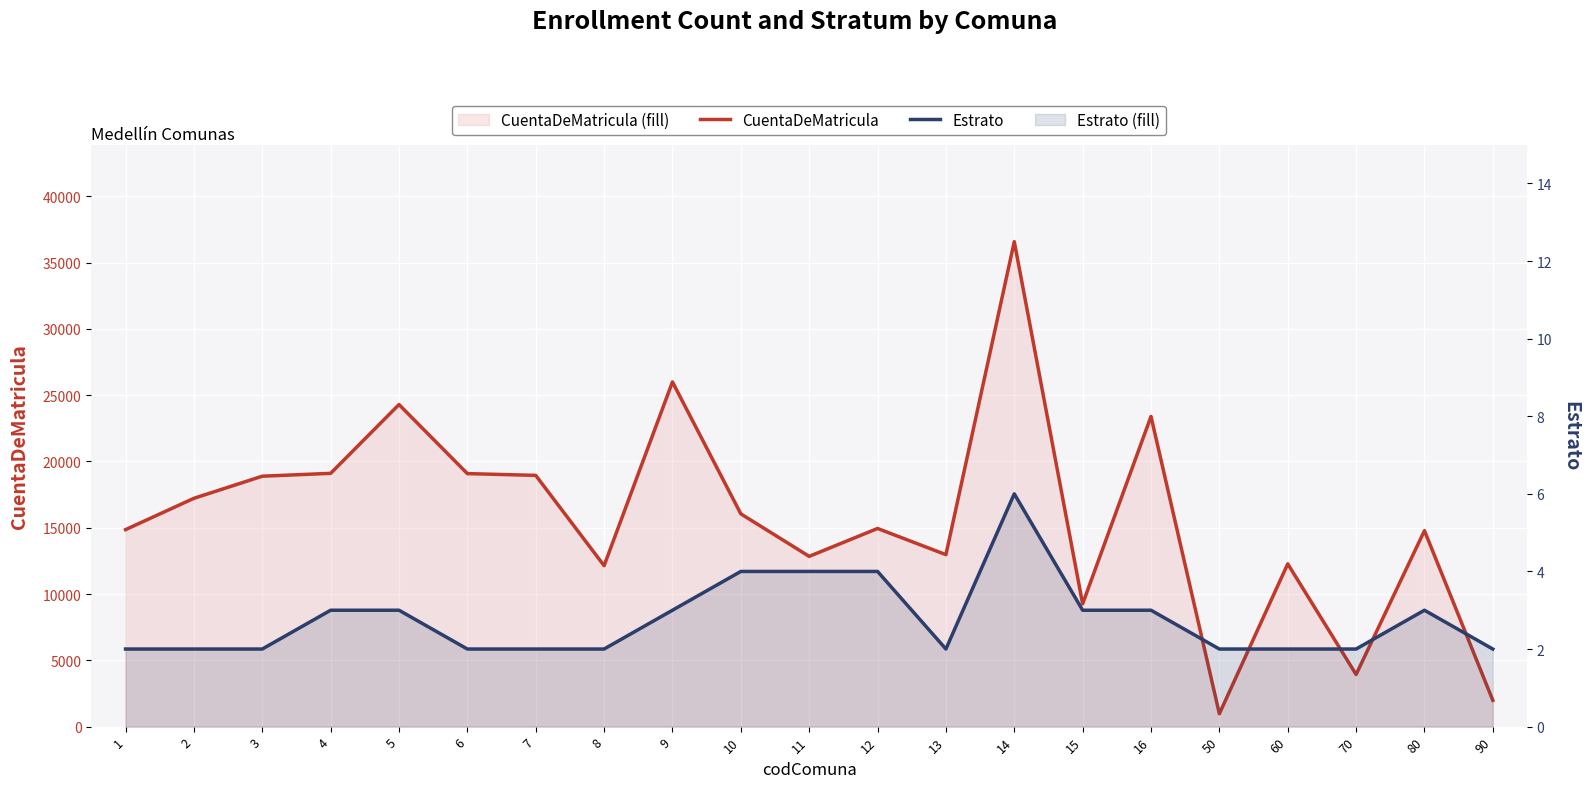

True or false: Estrato has more than 2 interior local peaks.

False